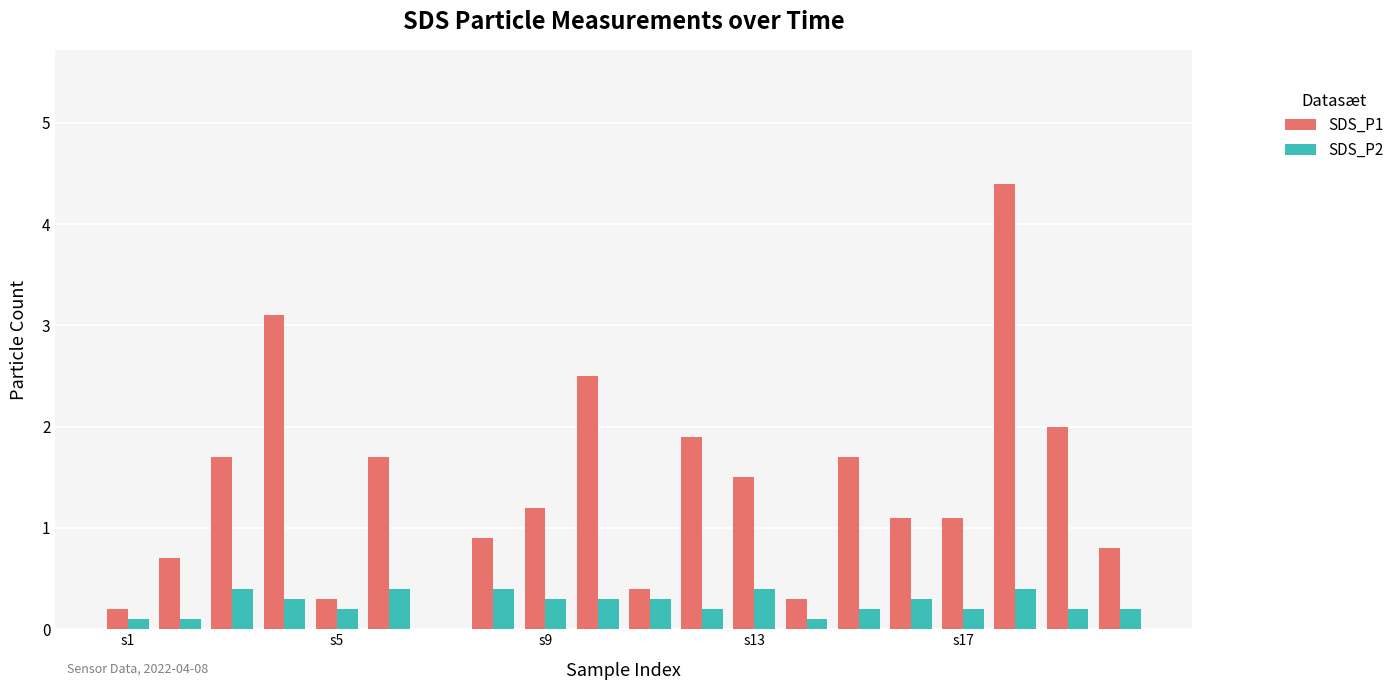

How many series are shown in this chart?

2